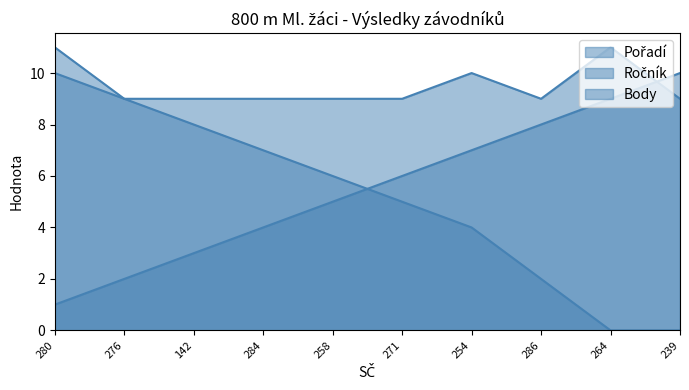

What is the sum of the Pořadí values at 280 and 271?

7